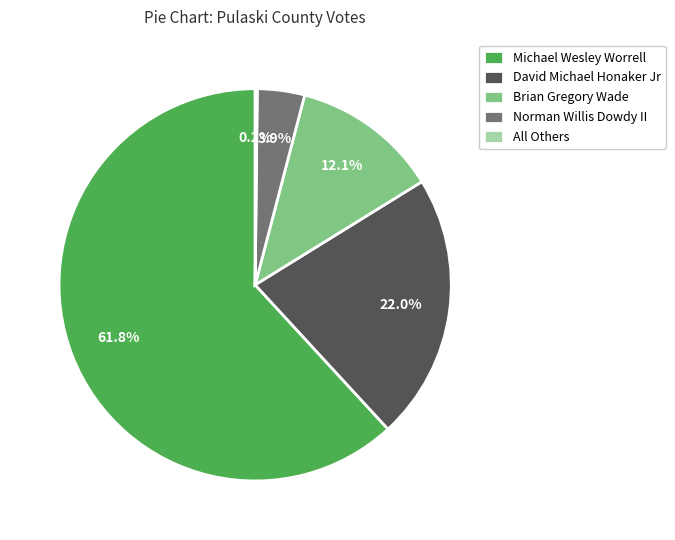

To the nearest percent, what portion does Brian Gregory Wade represent?

12%